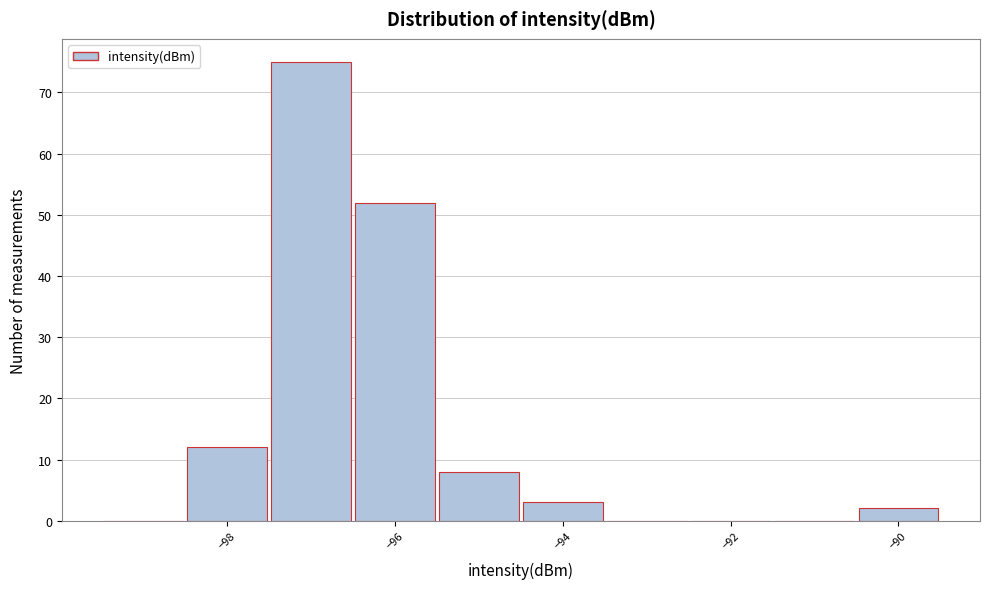

Reading left to right, transcribe this chart: for each bar, give the range it covers on the x-axis and its height. Neither the bar edges nor the heights are printed on the chart, so give them approximately, as read against the axes.

-99.5 to -98.5: 0
-98.5 to -97.5: 12
-97.5 to -96.5: 75
-96.5 to -95.5: 52
-95.5 to -94.5: 8
-94.5 to -93.5: 3
-93.5 to -92.5: 0
-92.5 to -91.5: 0
-91.5 to -90.5: 0
-90.5 to -89.5: 2